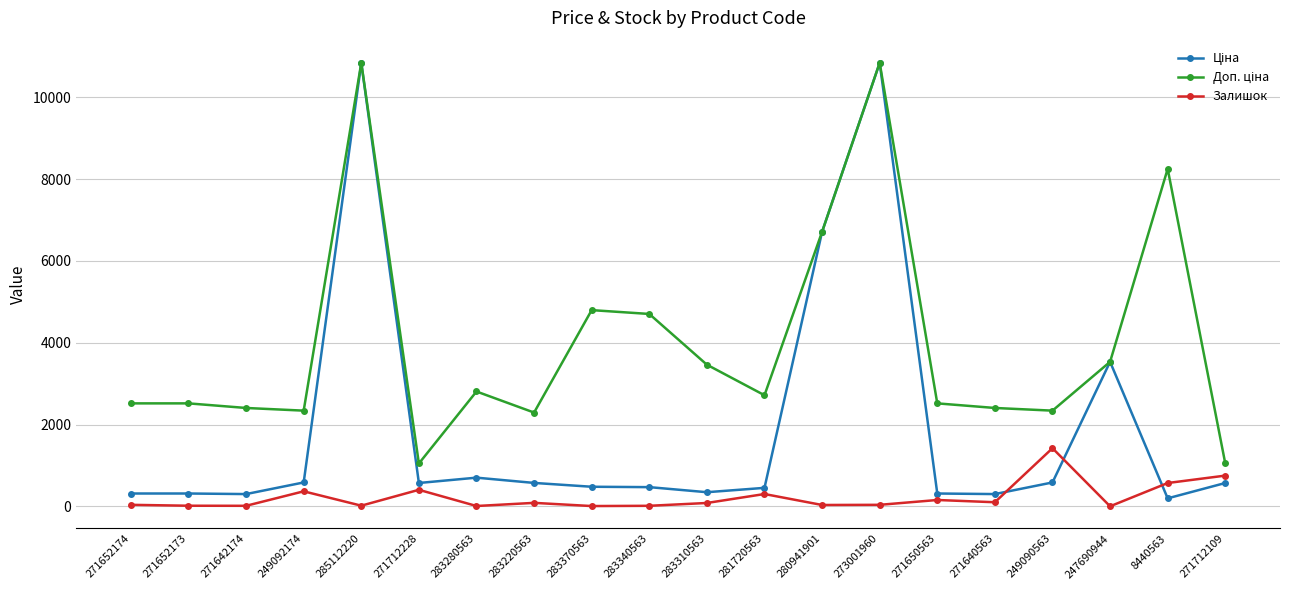

Between 271652173 and 249090563, which series saw the biggest shift?

Залишок